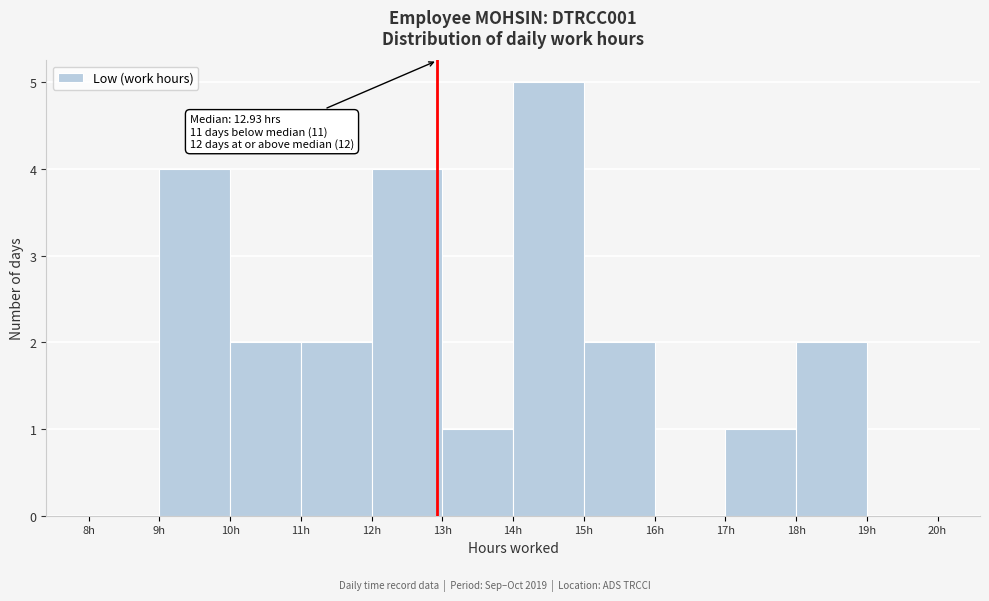

Over which range of the x-axis is the bar tallest?

14 to 15